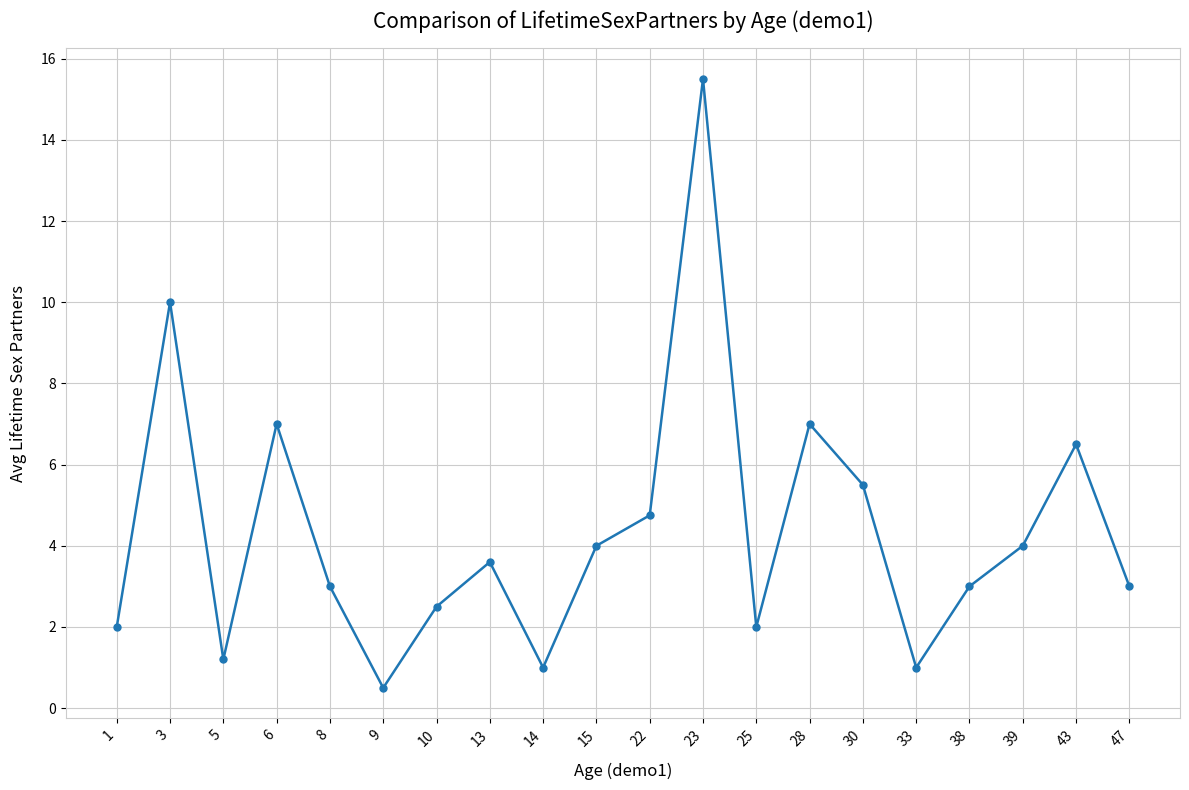

What is the difference between the values at 28 and 23?

8.5